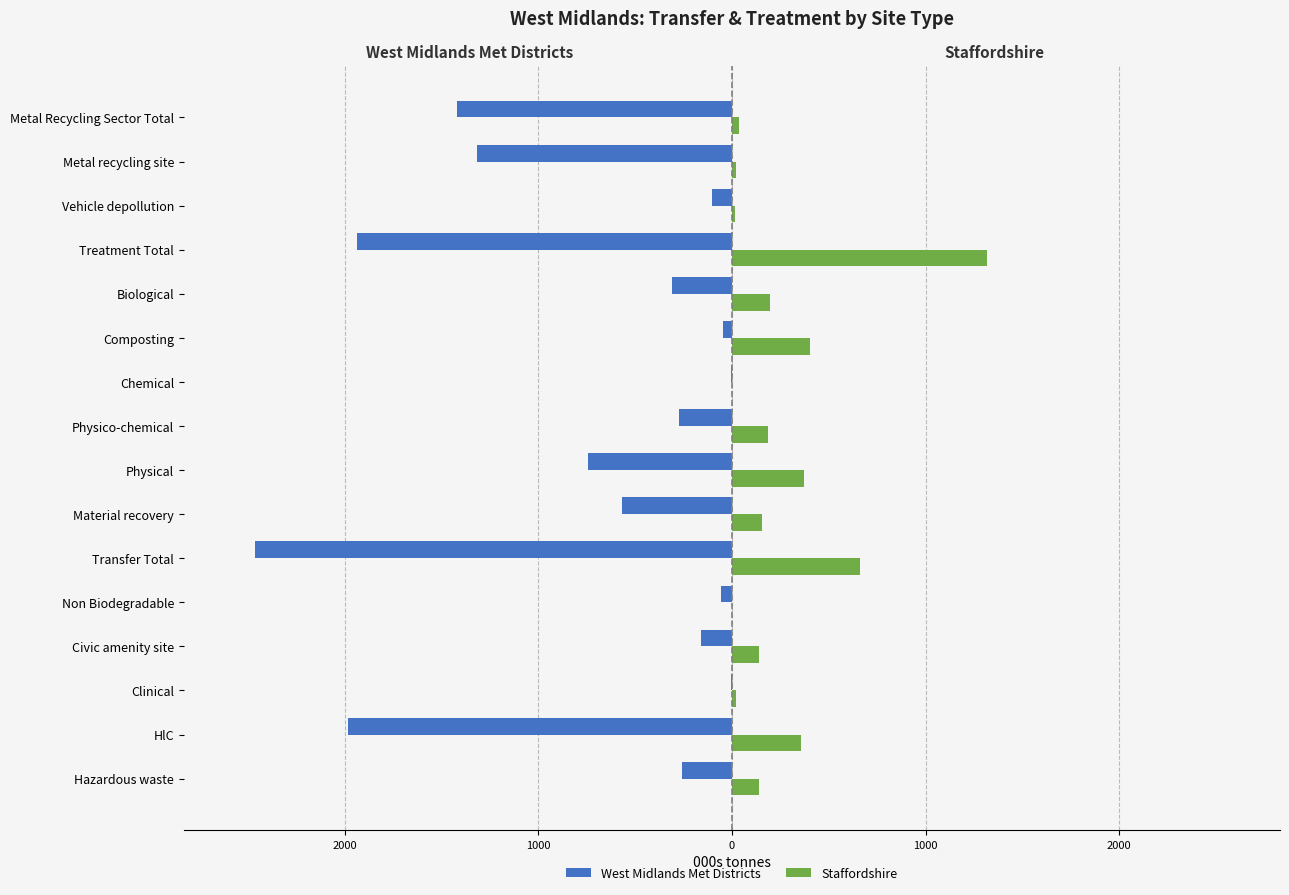

What are all the series names shown in the legend?

West Midlands Met Districts, Staffordshire